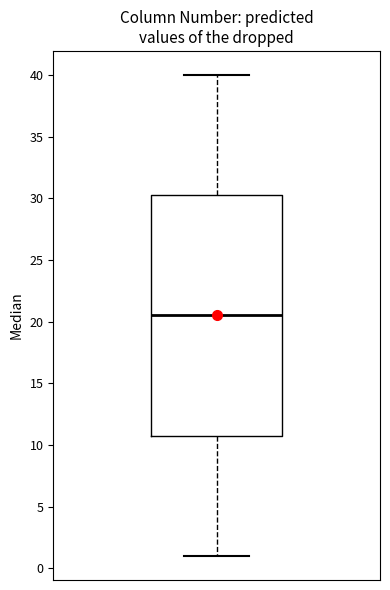

Read this box plot against the y-axis: the position of the median line, the range covered by the box, and the ends of both whiskers. The values are not printed on the chart, so give them approximately, as read against the axis.

median 20.5, box 11.0 to 30.5, whiskers 1.0 to 40.0